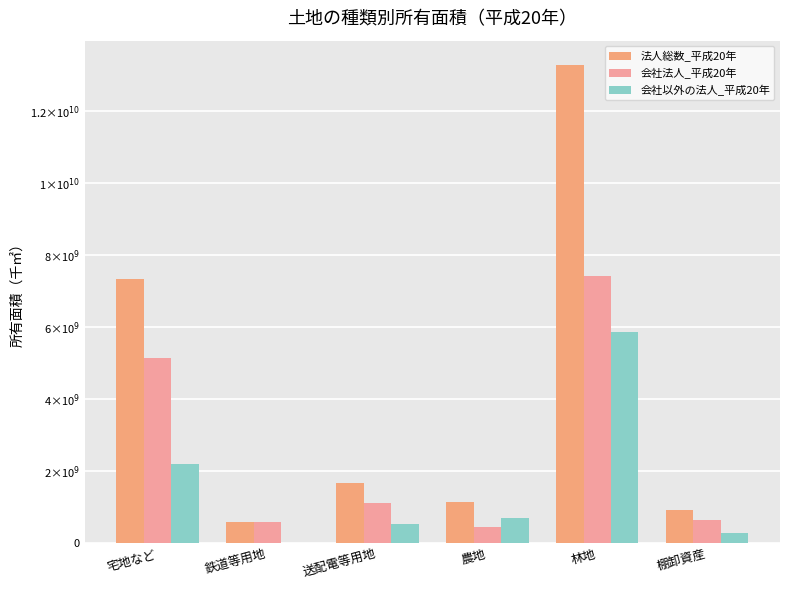

What is the spread (max minus min) of values at 宅地など?

5132610325.1